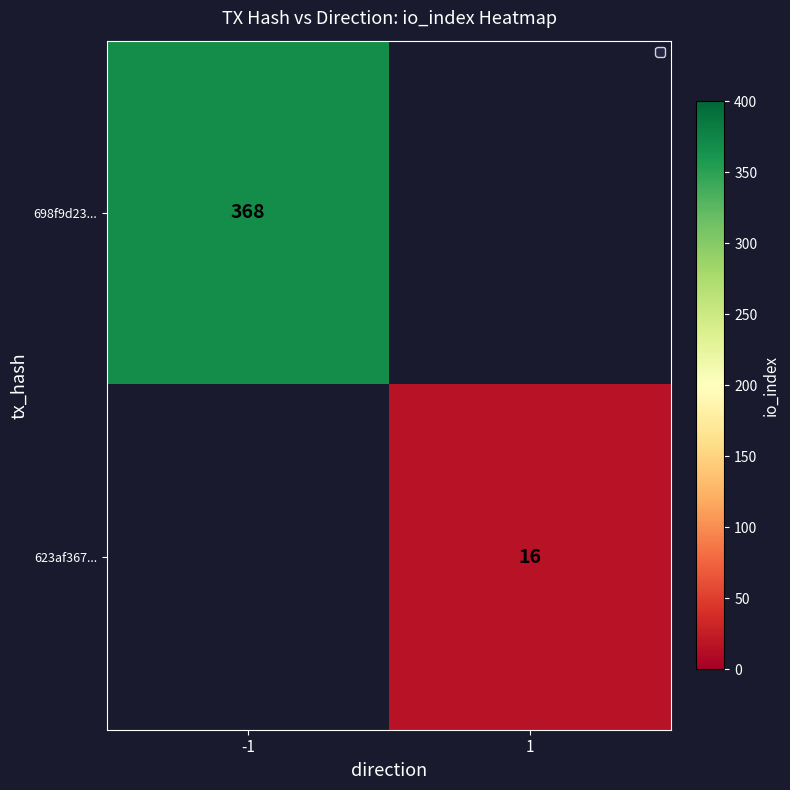

True or false: 698f9d23... has a value of 368 at -1.

True